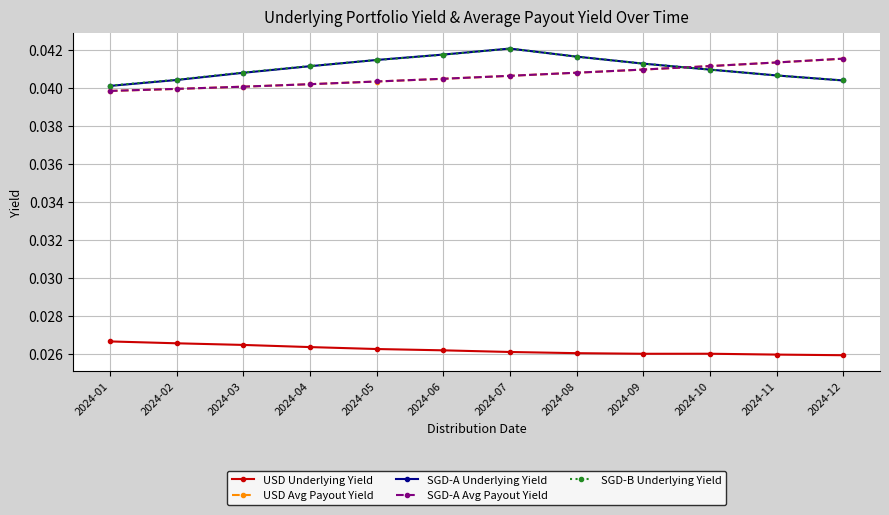

How many SGD-B Underlying Yield values are between 0 and 1?

12